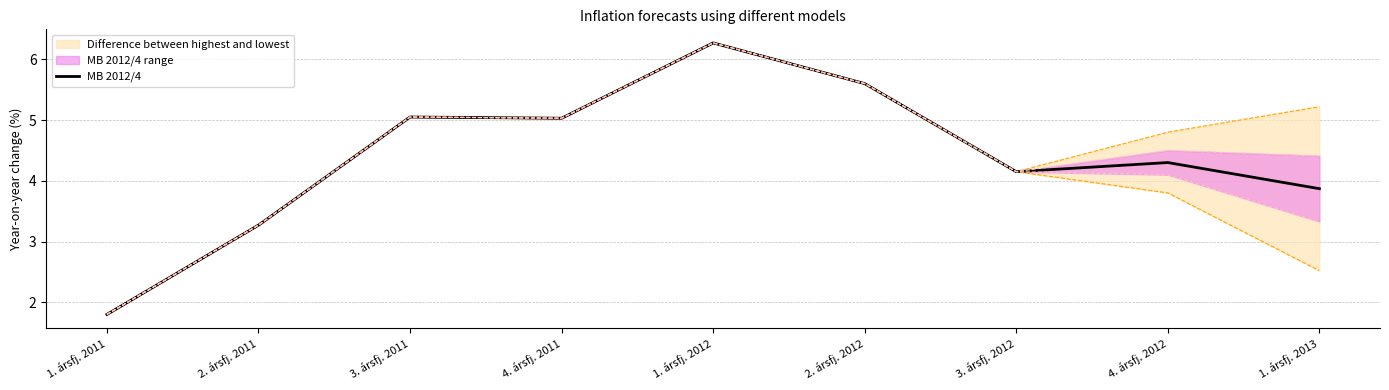

How many interior local valleys (lower than both neighbors) does the data have?

2